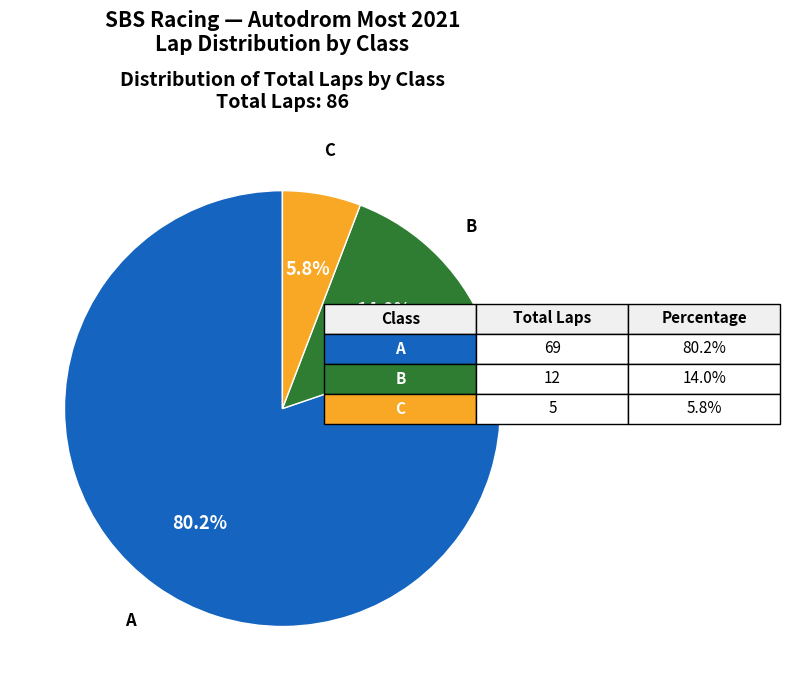

To the nearest percent, what is the average slice percentage?

33%